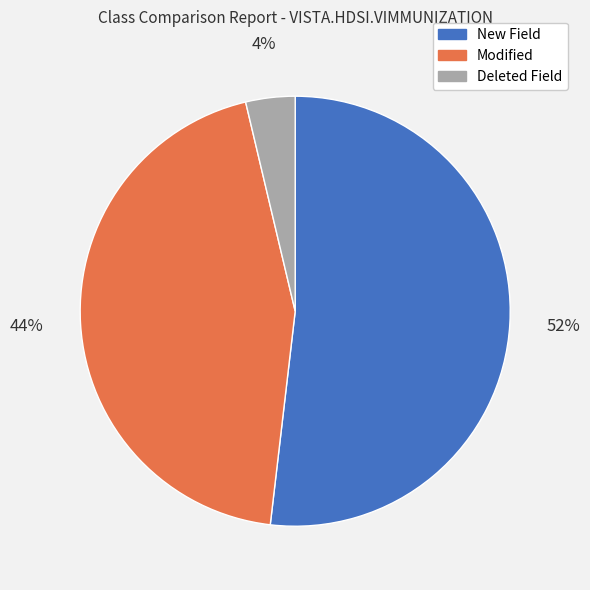

True or false: Modified accounts for 32% of the total.

False